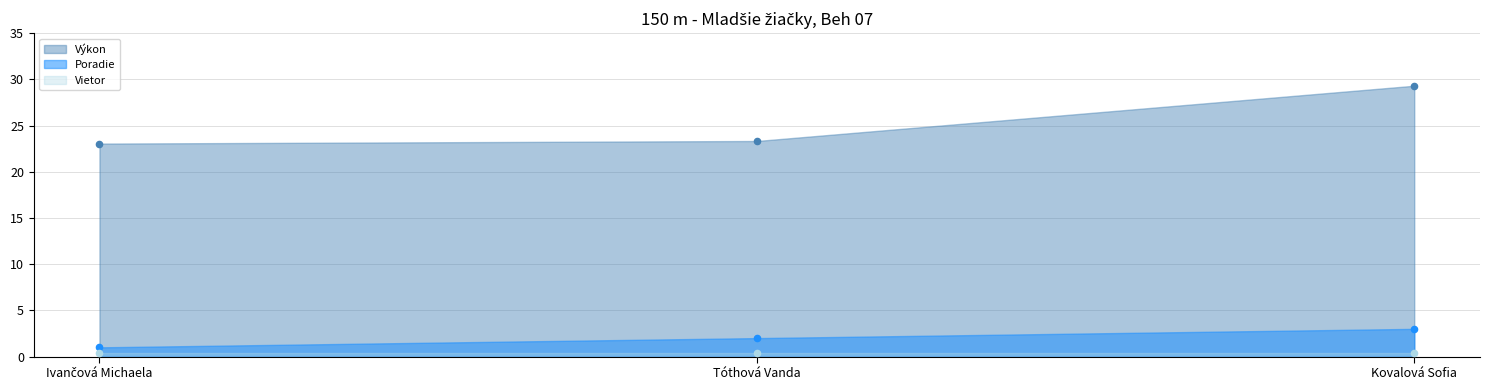

At how many categories does at least one series exceed 12?

3